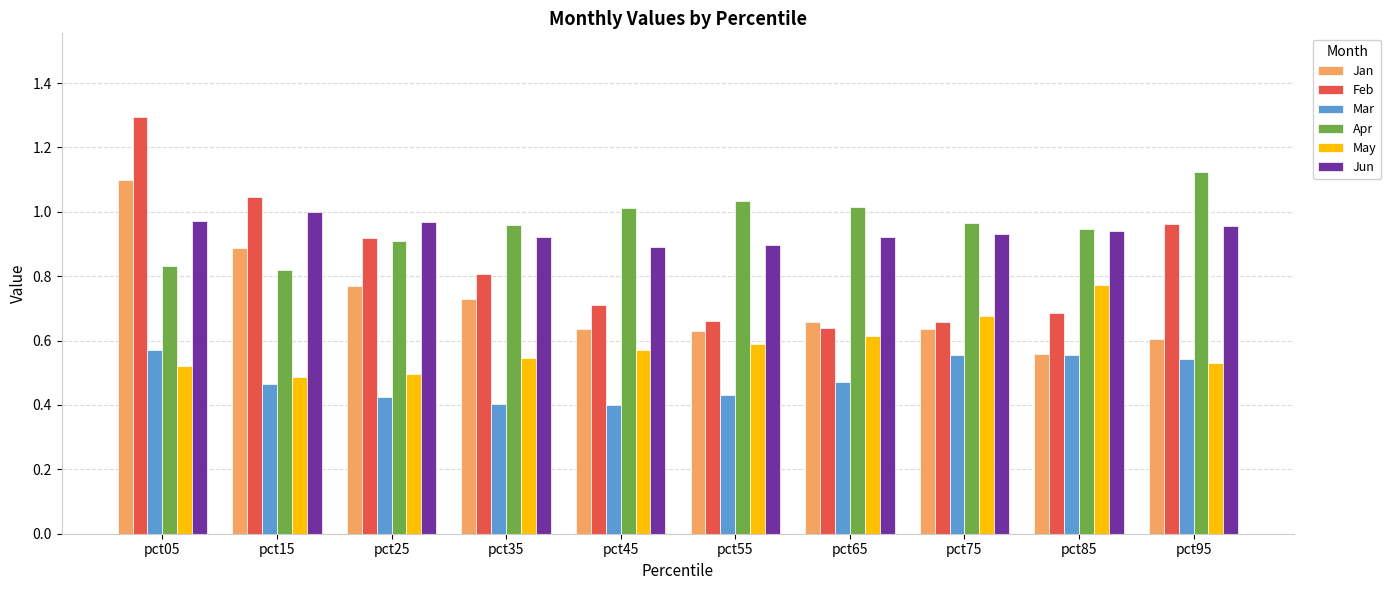

The Jan series shows 0.6 at pct55. True or false?

True